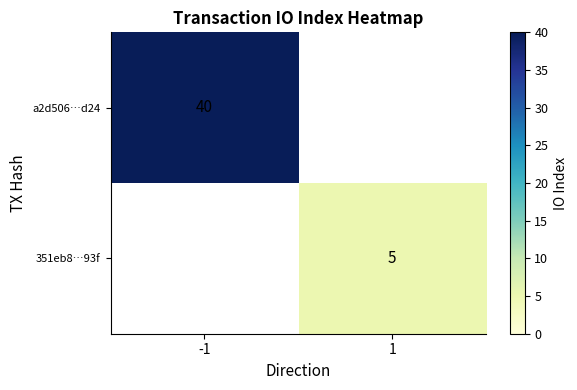

Which has a higher value, 1 or -1?

-1